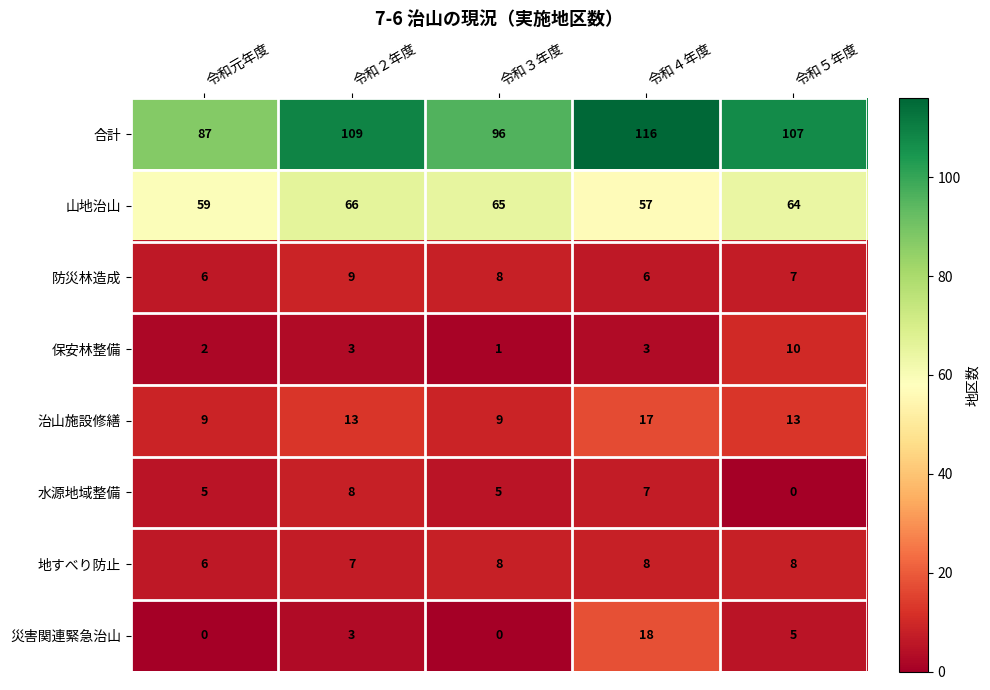

Count the number of data series in this chart.

8